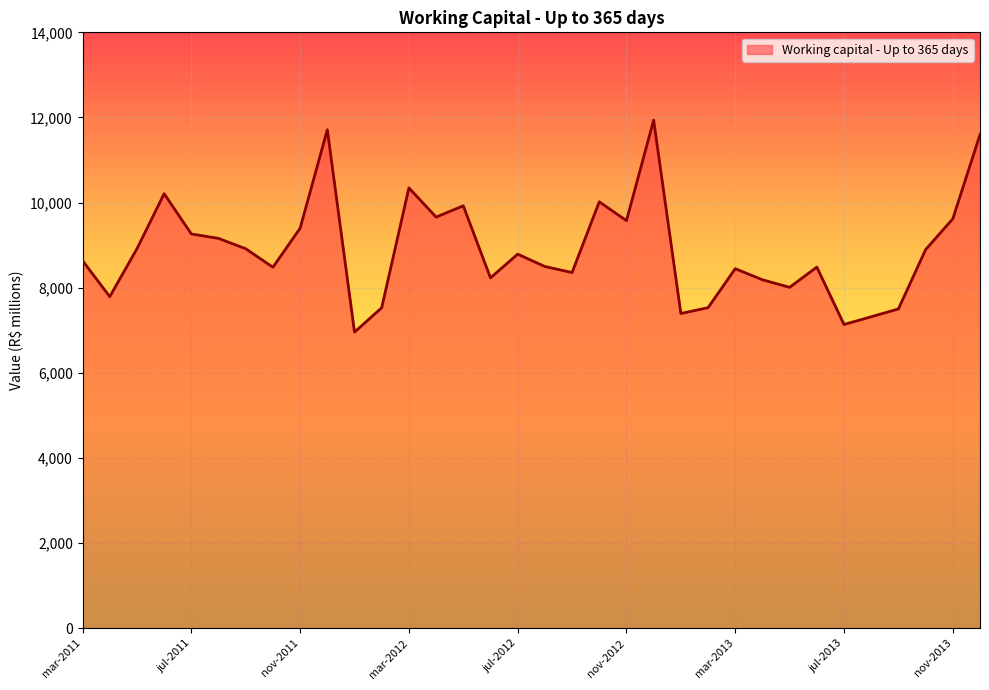

What is the maximum value shown in the chart?

11937